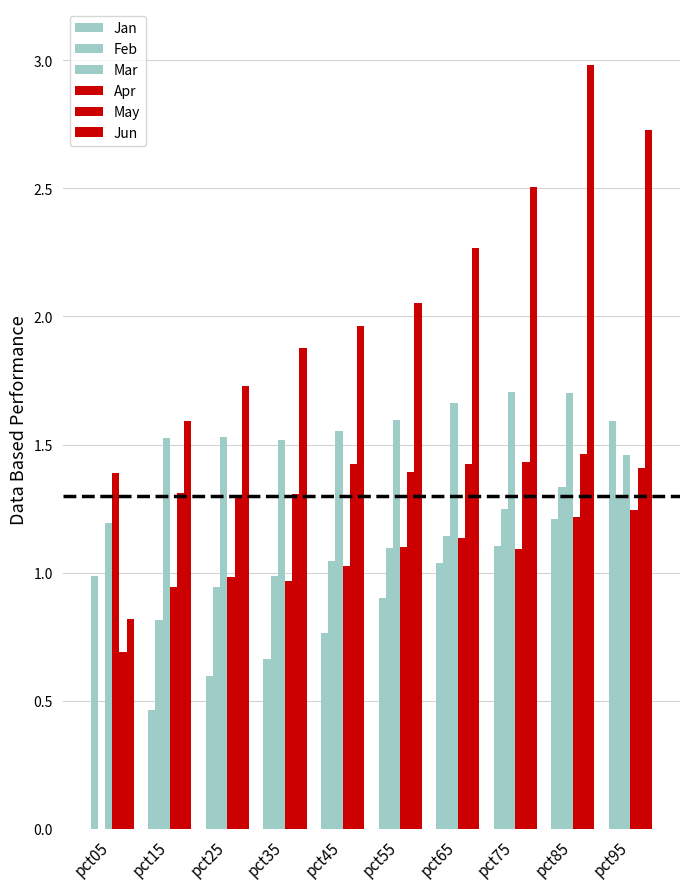

Which series has the largest range (max minus min)?

Jun